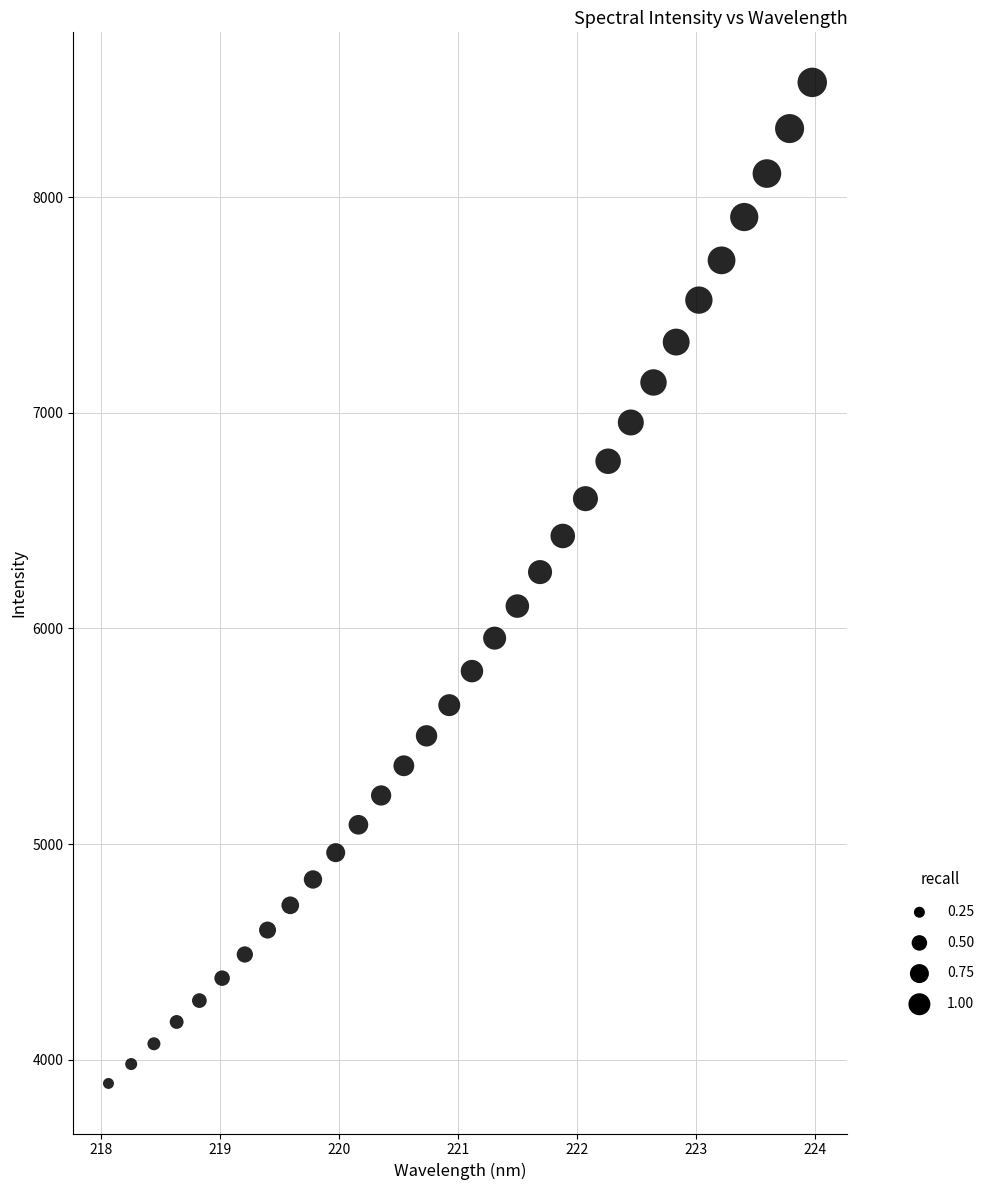

What is the range of X values (max minus min)?

5.9